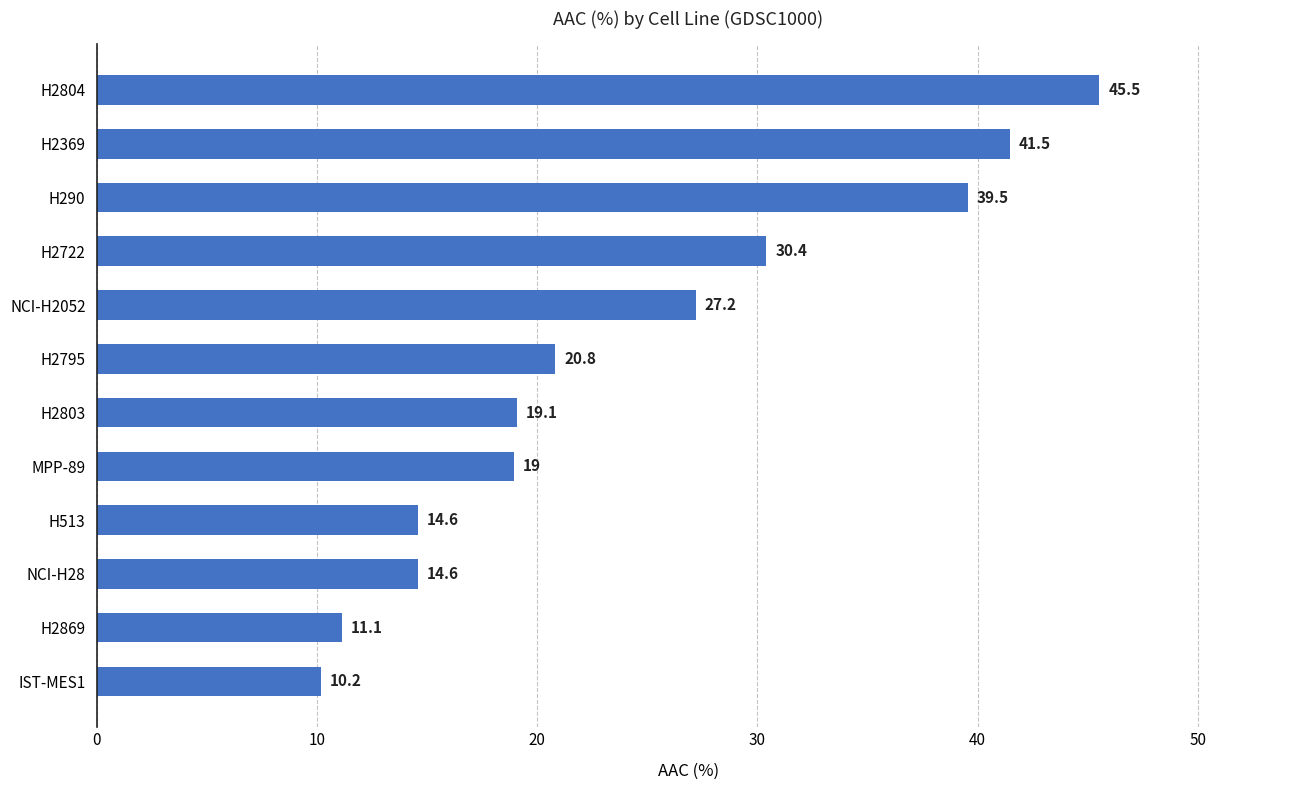

Are the bars grouped side by side (vs. stacked)?

No